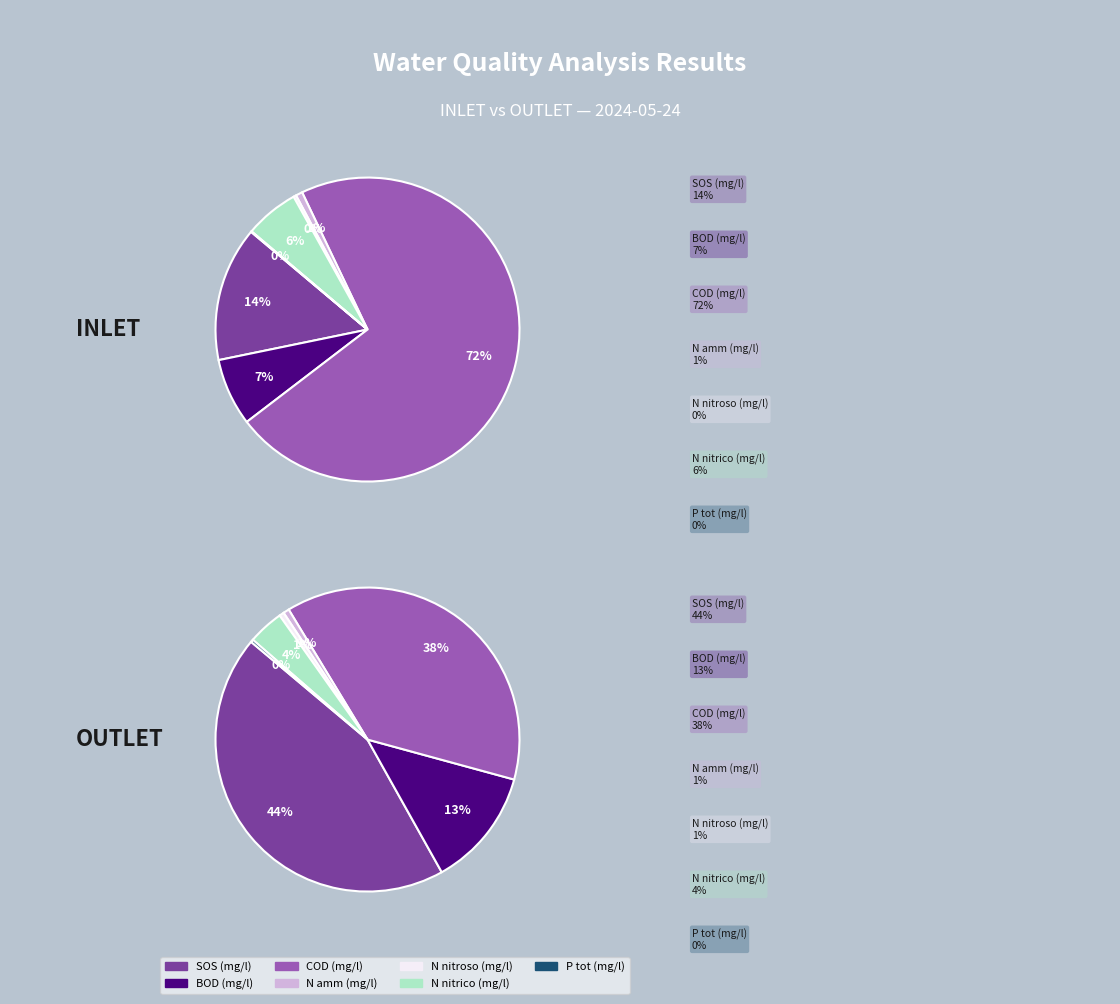

Is COD (mg/l) the majority of the pie?

Yes